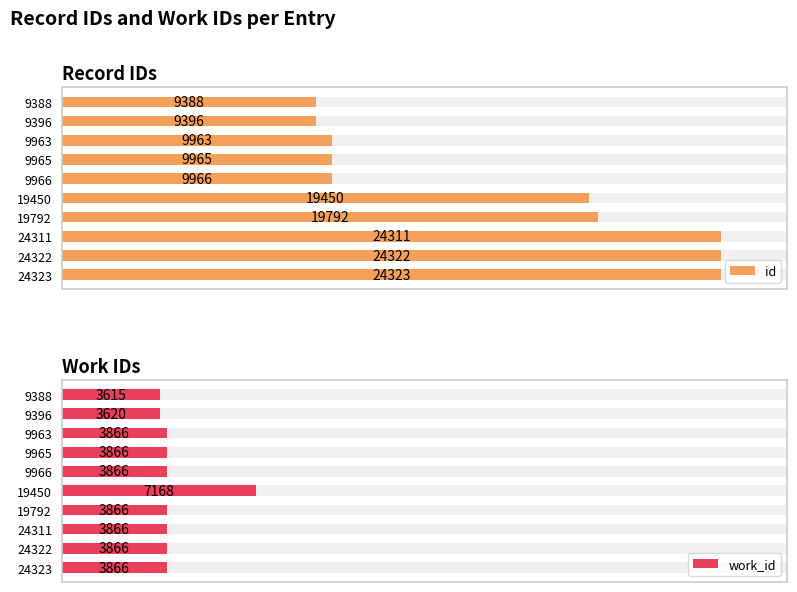

Which has a higher value, 9963 or 9396?

9963